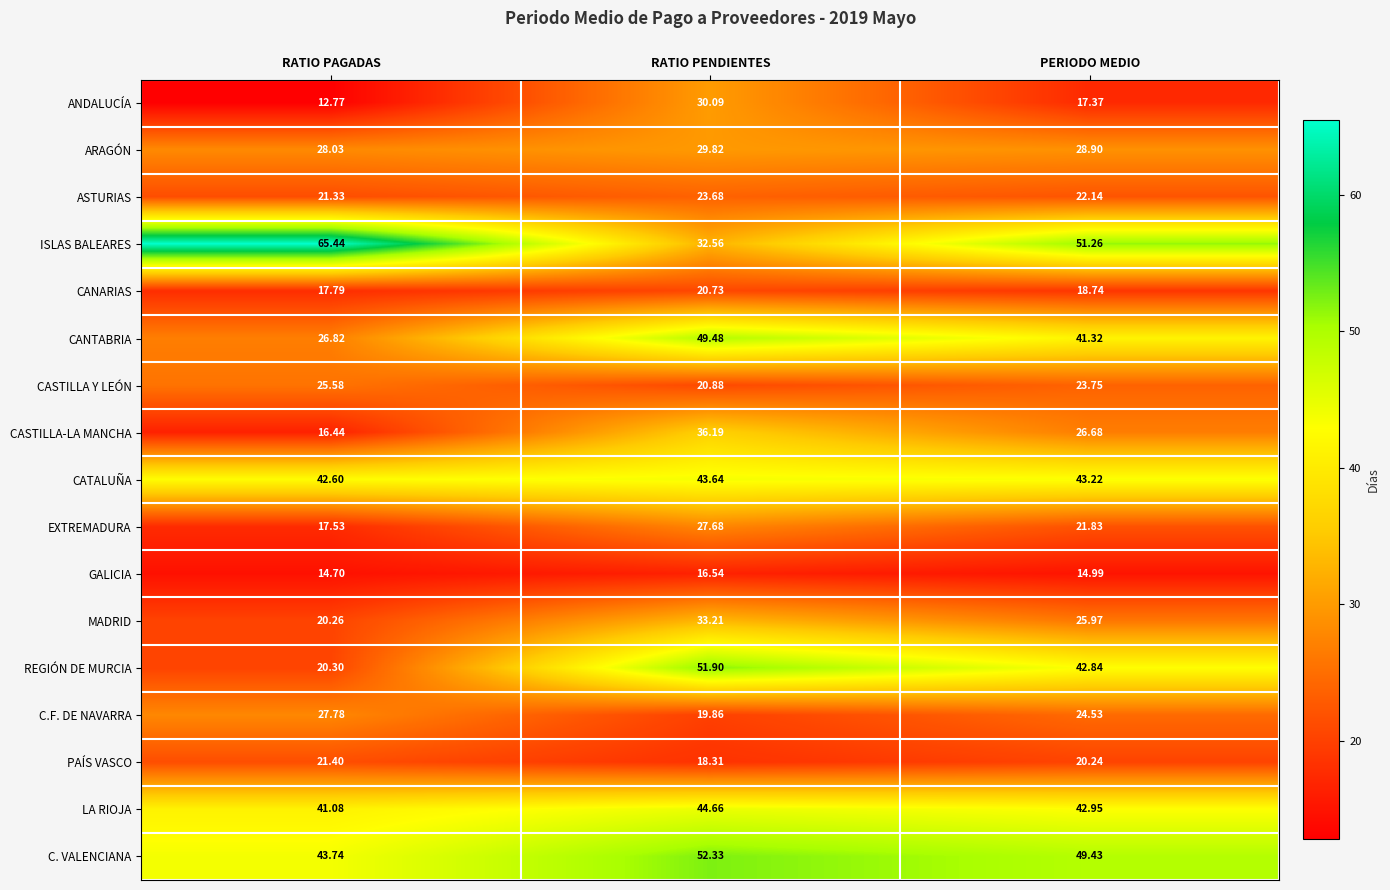

Between RATIO PAGADAS and RATIO PENDIENTES, which series saw the biggest shift?

ISLAS BALEARES